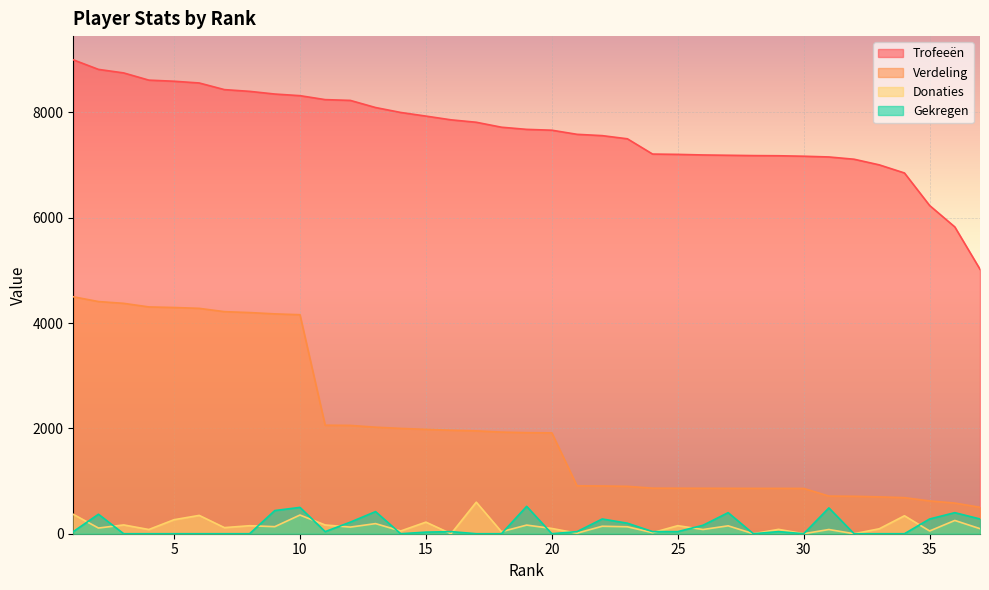

True or false: Verdeling has more than 2 points higher than both neighbors.

False